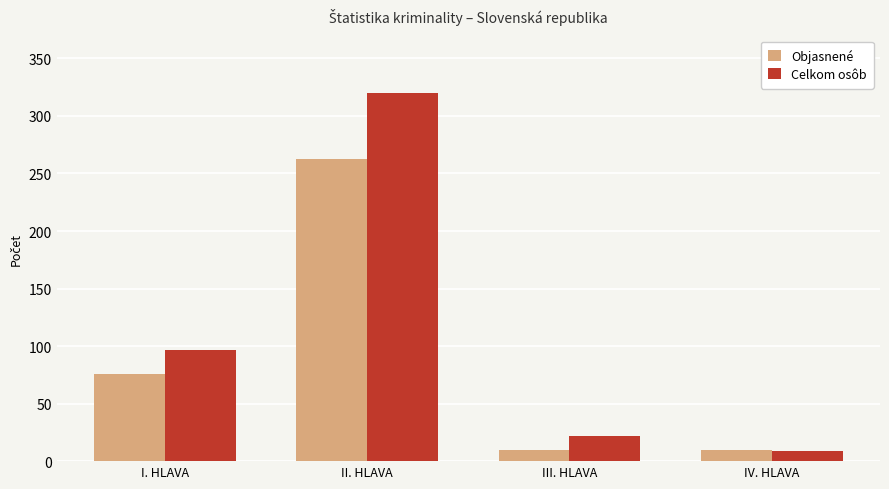

What is the label of the 1st bar from the right?

IV. HLAVA